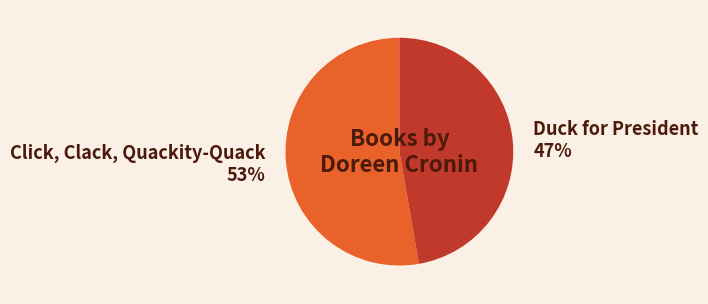

How many segments does this pie chart have?

2